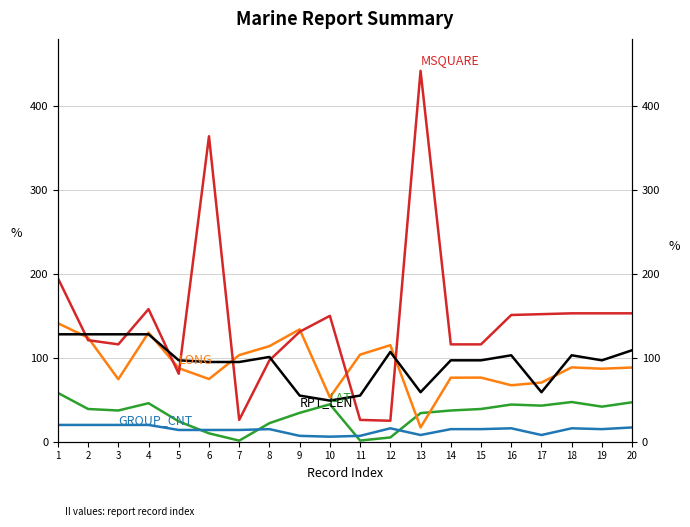

Reading left to right, transcribe all the data shown in this chart.

LAT: 58.2	39.0	37.2	45.9	24.2	10.0	1.3	22.1	34.4	44.6	1.4	5.1	34.1	37.2	39.0	44.3	43.0	47.3	41.8	47.0
LONG: 141.2	124.0	74.5	130.0	87.6	74.7	103.2	113.9	133.9	52.9	103.8	115.0	17.0	76.3	76.4	67.3	70.5	88.6	87.0	88.4
MSQUARE: 195.0	121.0	116.0	158.0	81.0	364.0	26.0	97.0	131.0	150.0	26.0	25.0	442.0	116.0	116.0	151.0	152.0	153.0	153.0	153.0
RPT_LEN: 128.0	128.0	128.0	128.0	97.0	95.0	95.0	101.0	55.0	49.0	55.0	107.0	59.0	97.0	97.0	103.0	59.0	103.0	97.0	109.0
GROUP_CNT: 20.0	20.0	20.0	20.0	14.0	14.0	14.0	15.0	7.0	6.0	7.0	16.0	8.0	15.0	15.0	16.0	8.0	16.0	15.0	17.0